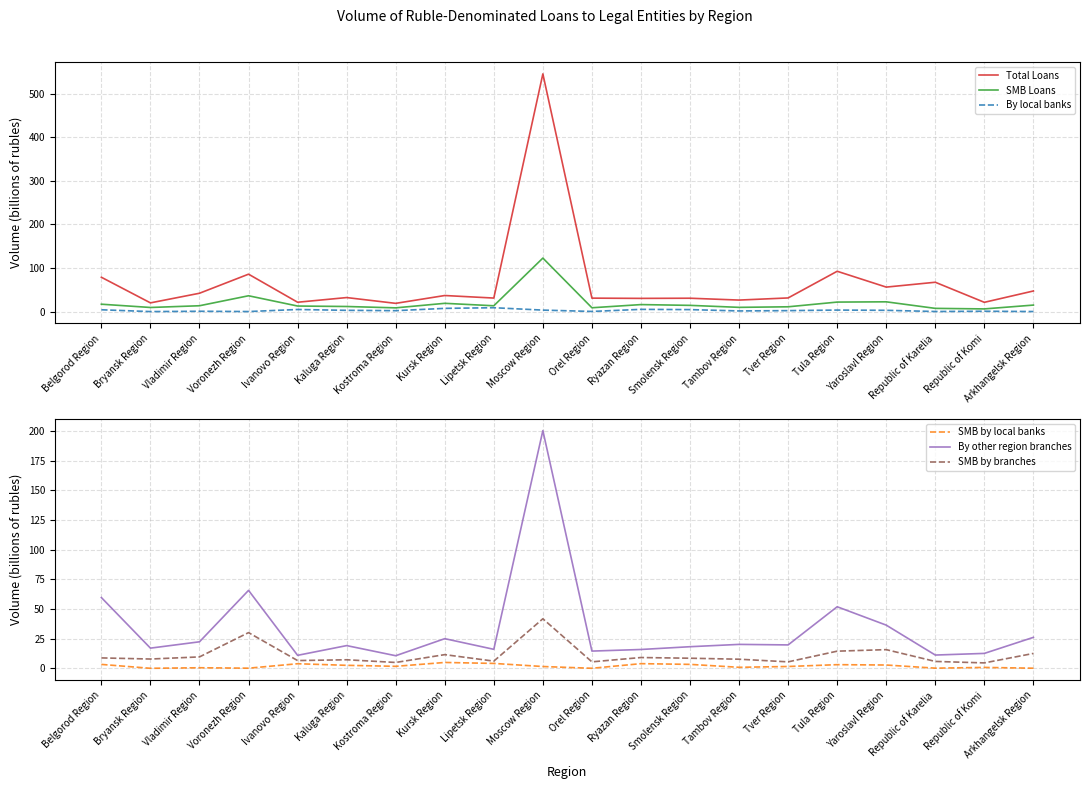

What is the sum of all Total Loans values?

1345.7